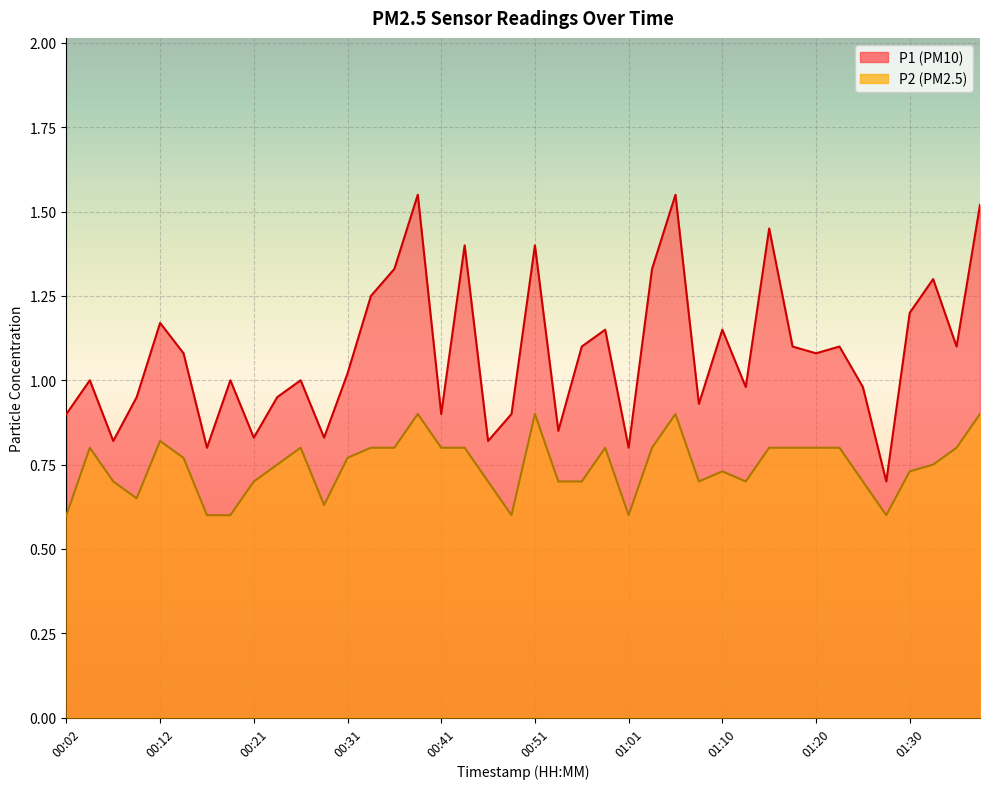

Reading left to right, extract all data points from this chart.

P1: 0.9	1.0	0.8	0.9	1.2	1.1	0.8	1.0	0.8	0.9	1.0	0.8	1.0	1.2	1.3	1.6	0.9	1.4	0.8	0.9	1.4	0.8	1.1	1.1	0.8	1.3	1.6	0.9	1.1	1.0	1.4	1.1	1.1	1.1	1.0	0.7	1.2	1.3	1.1	1.5
P2: 0.6	0.8	0.7	0.7	0.8	0.8	0.6	0.6	0.7	0.8	0.8	0.6	0.8	0.8	0.8	0.9	0.8	0.8	0.7	0.6	0.9	0.7	0.7	0.8	0.6	0.8	0.9	0.7	0.7	0.7	0.8	0.8	0.8	0.8	0.7	0.6	0.7	0.8	0.8	0.9